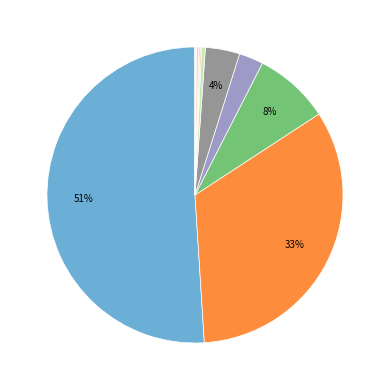

Is there any slice that represents more than half of the pie?

Yes